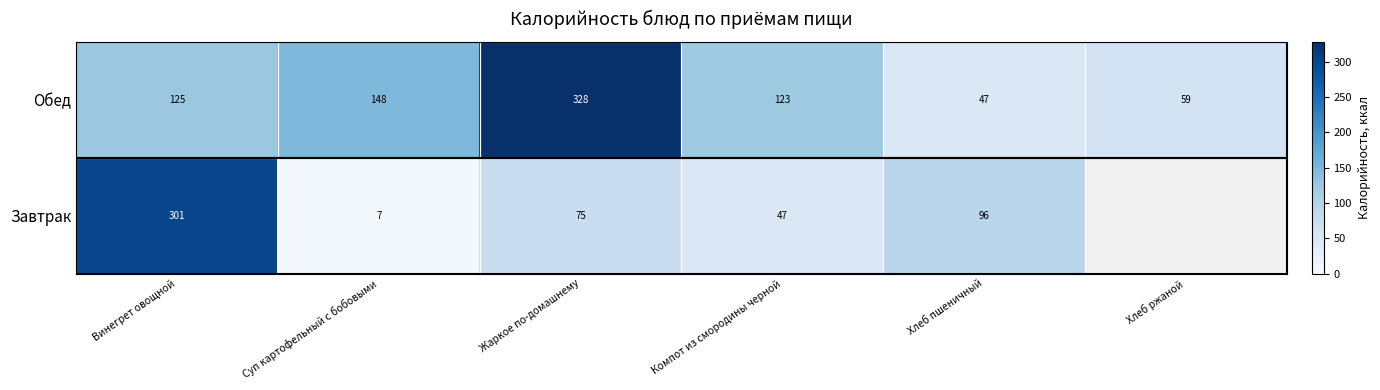

At how many categories does at least one series exceed 91?

5